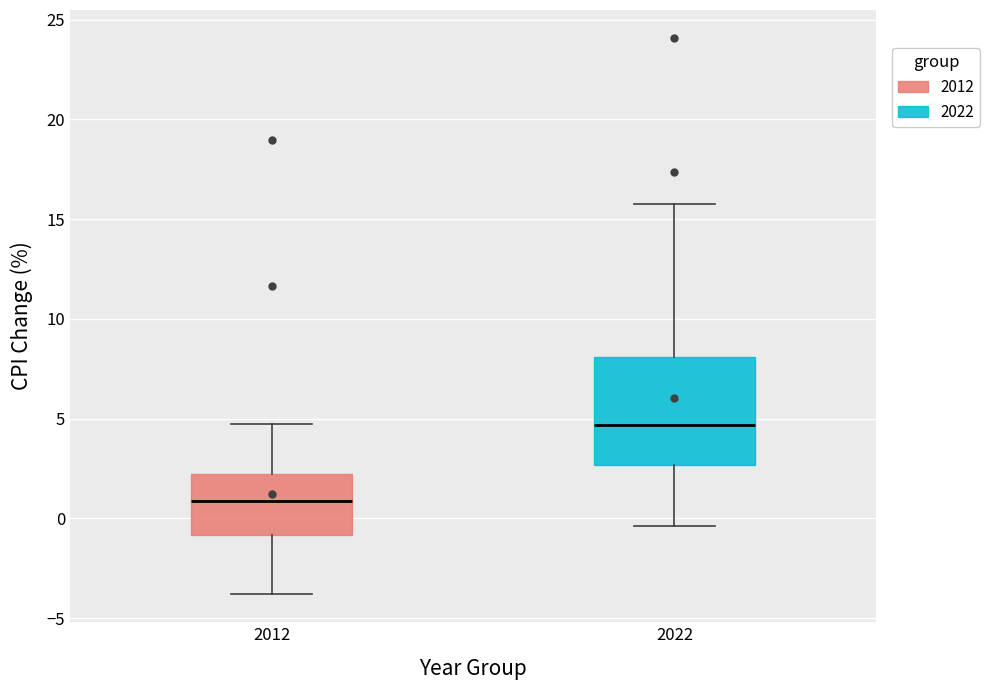

Which box has the lowest median line?

2012